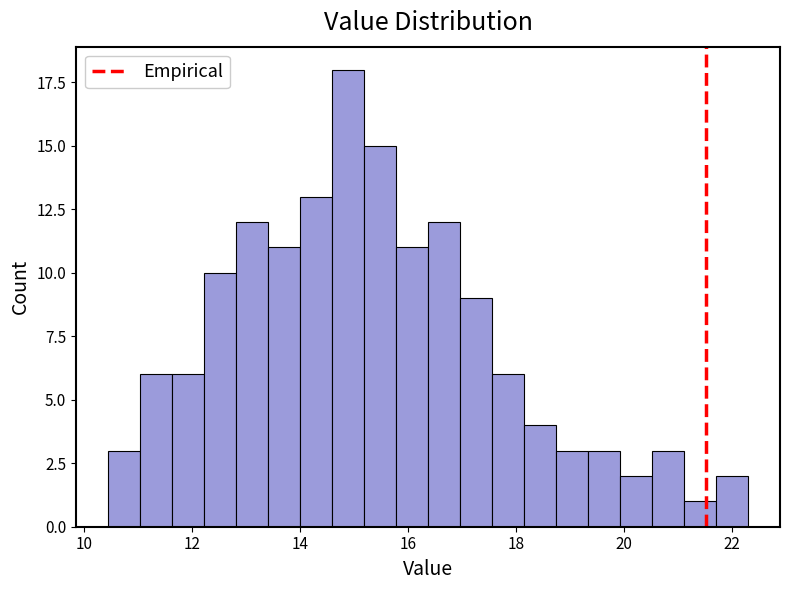

Read against the x-axis, roughly where is the centre of the tallest bar?

14.8